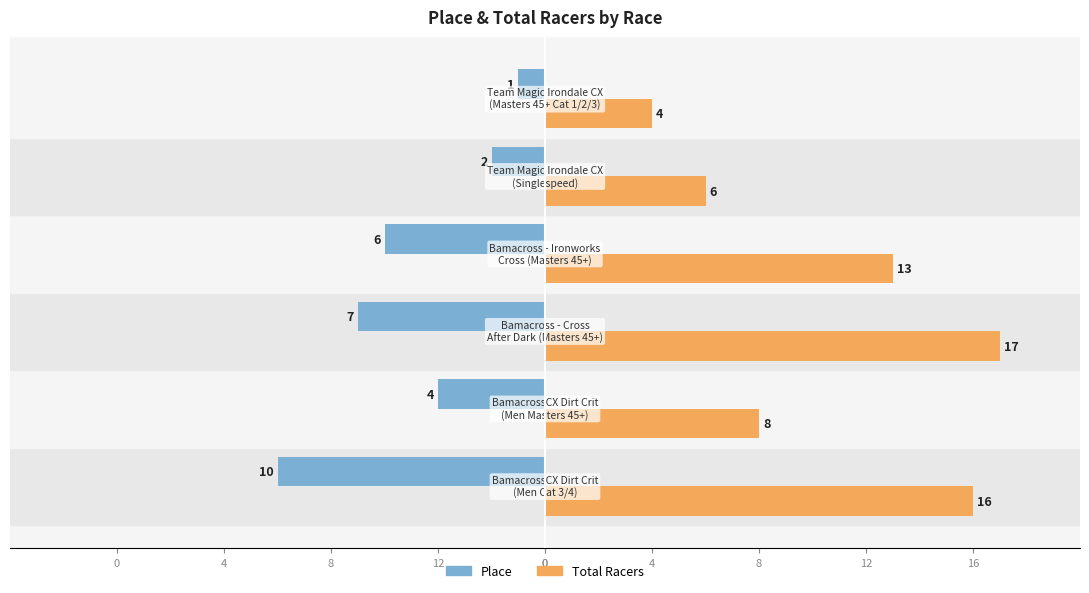

List the series in order of their peak value, highest first.

Total Racers, Place